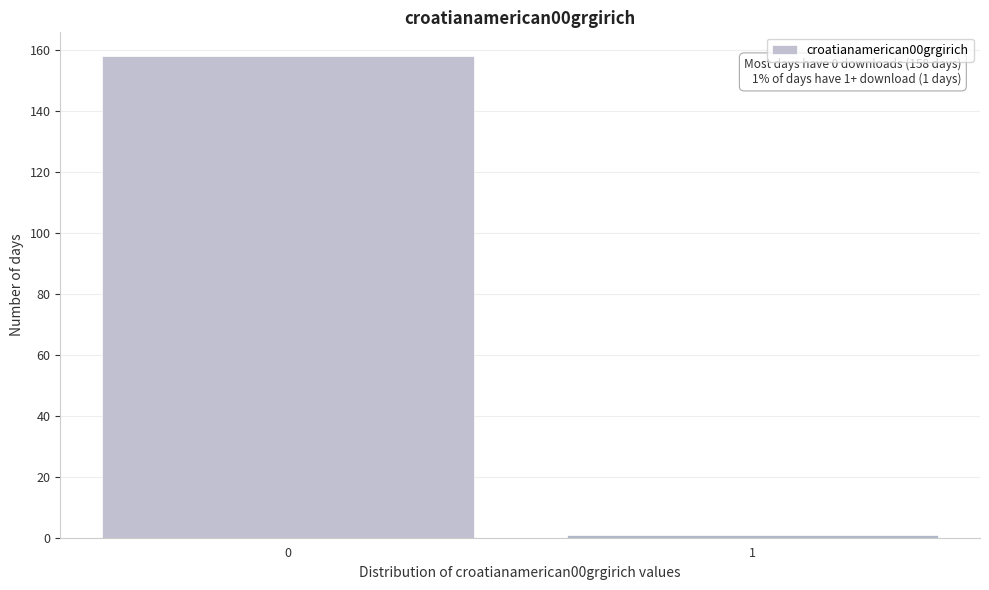

Reading right to left, list all the values displayed in this chart.

1	158